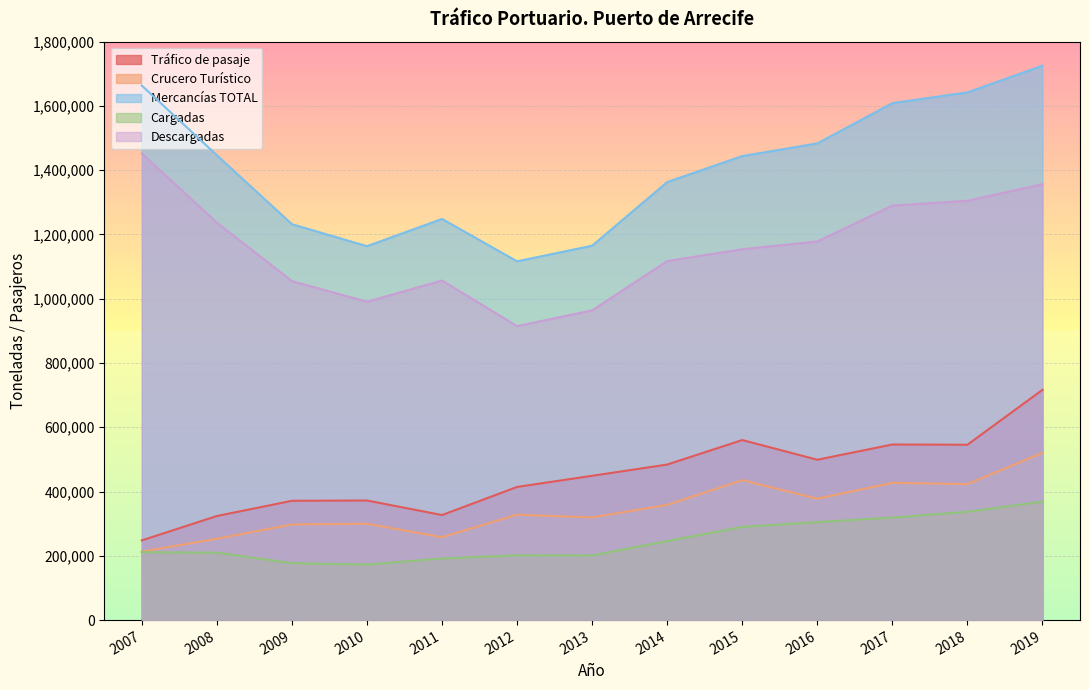

True or false: Descargadas has more than 1 points higher than both neighbors.

False